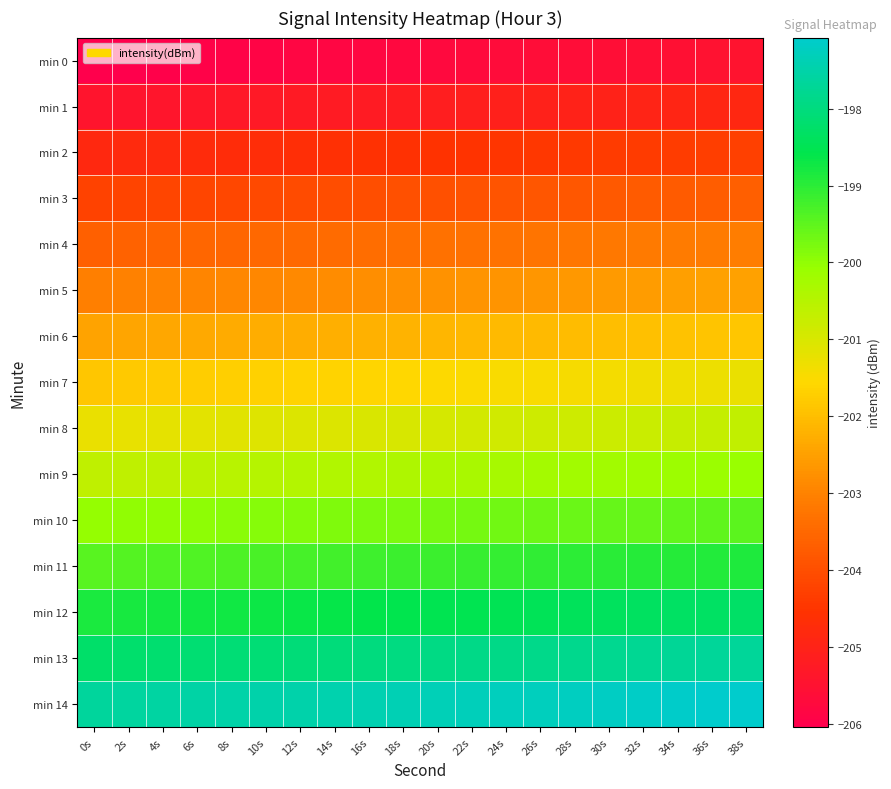

Between 20s and 28s, which is larger?

28s